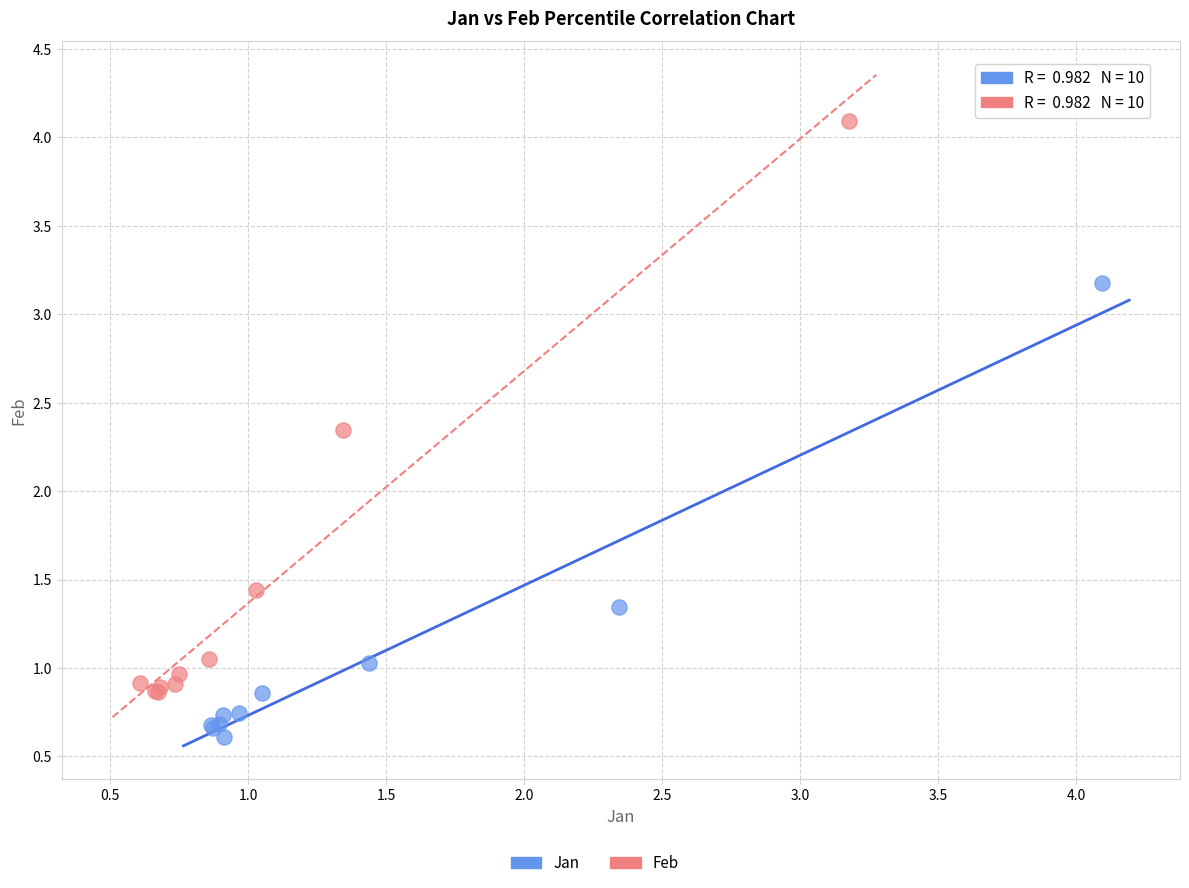

Which series has the widest spread of Y values?

Feb